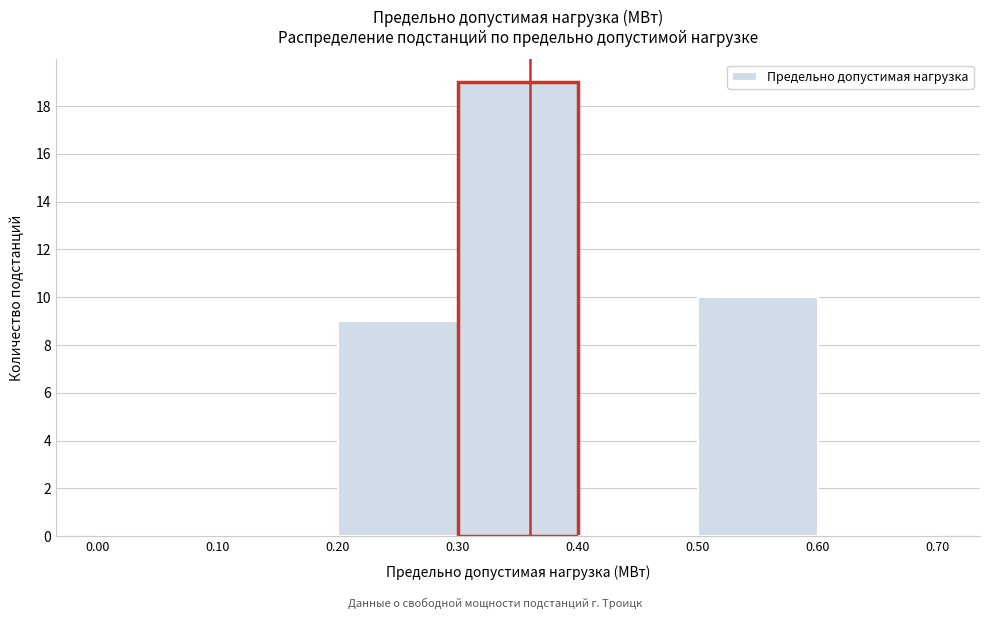

Which range on the x-axis has the tallest bar?

0.30 to 0.40